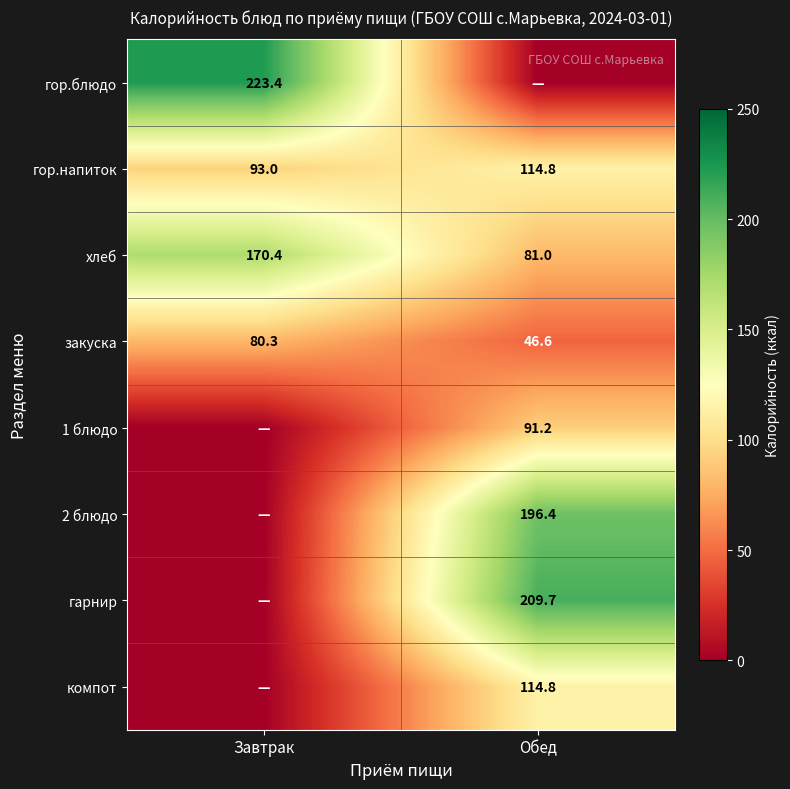

Is the value of гарнир at Обед greater than the value of закуска at Обед?

Yes